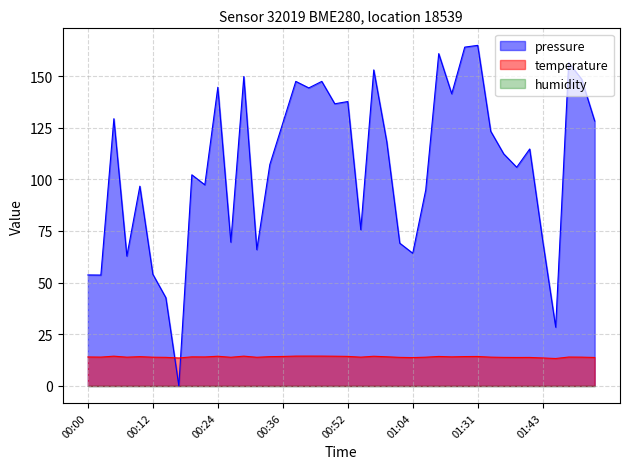

Which series has the largest total across all categories?

pressure